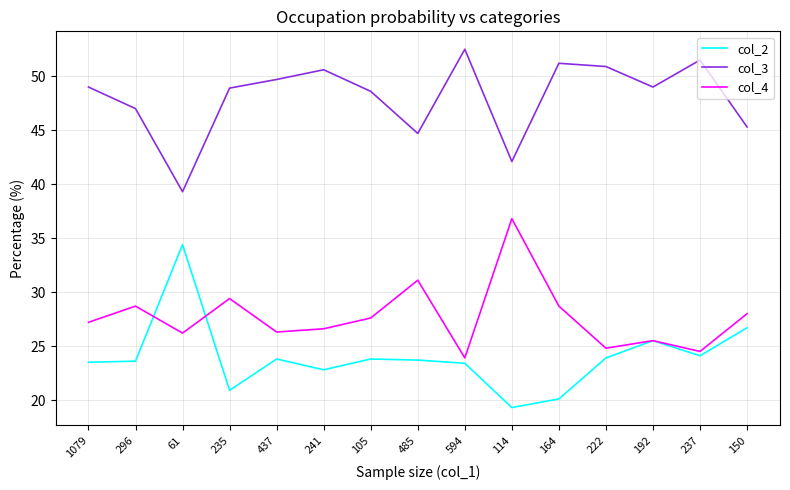

What is the average value of the col_4 series?

27.7